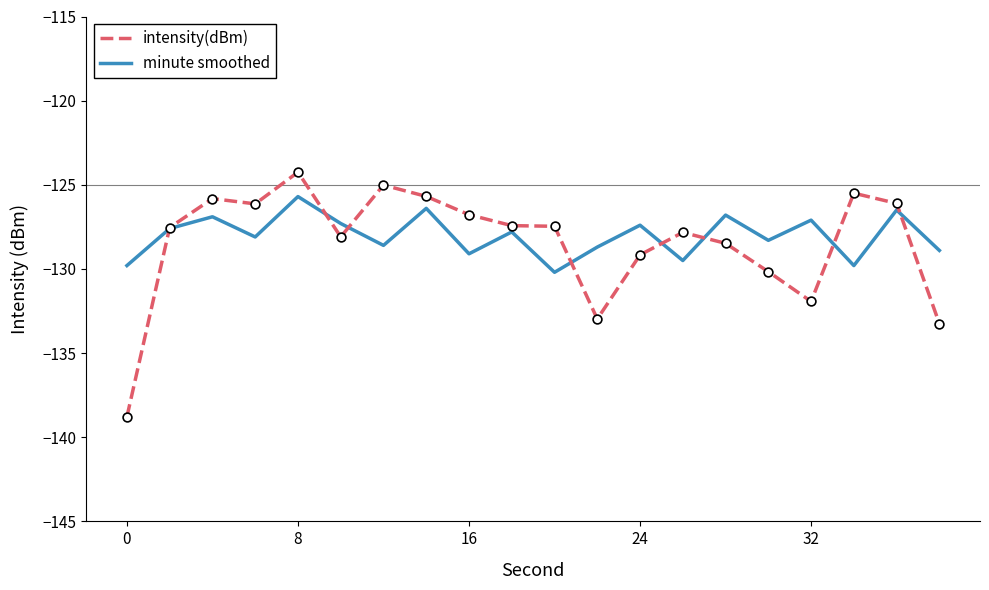

Which series has the widest spread of values?

intensity(dBm)